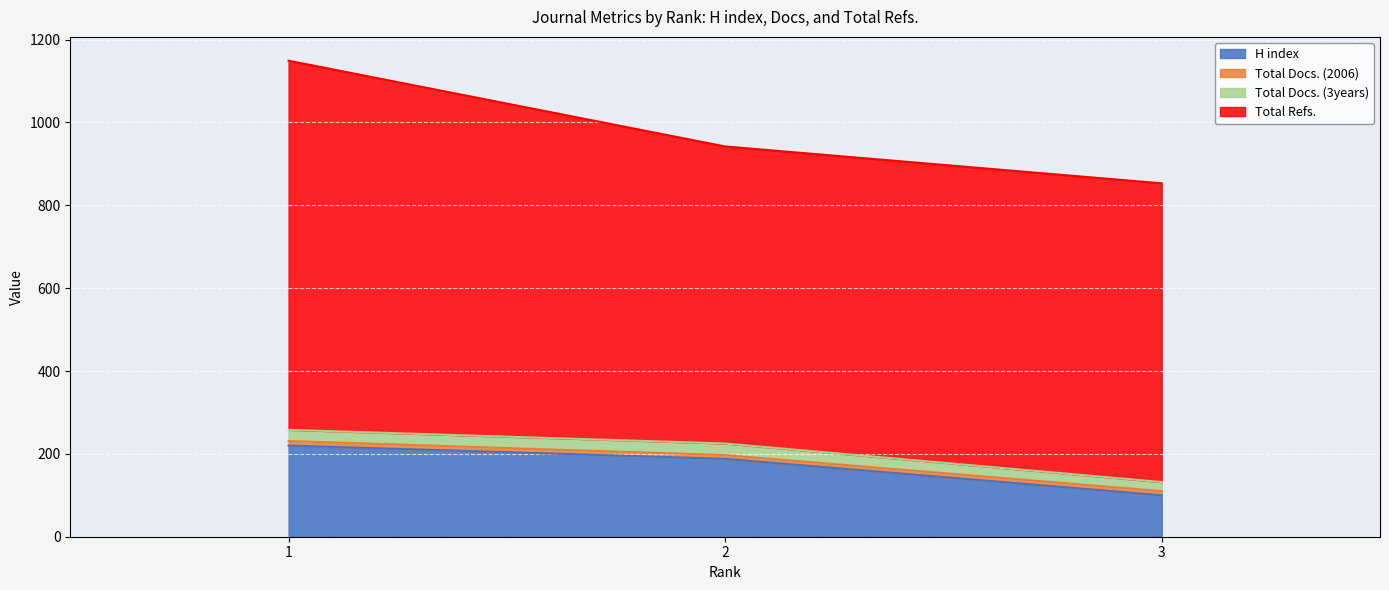

Does the chart display data point markers on the line(s)?

No